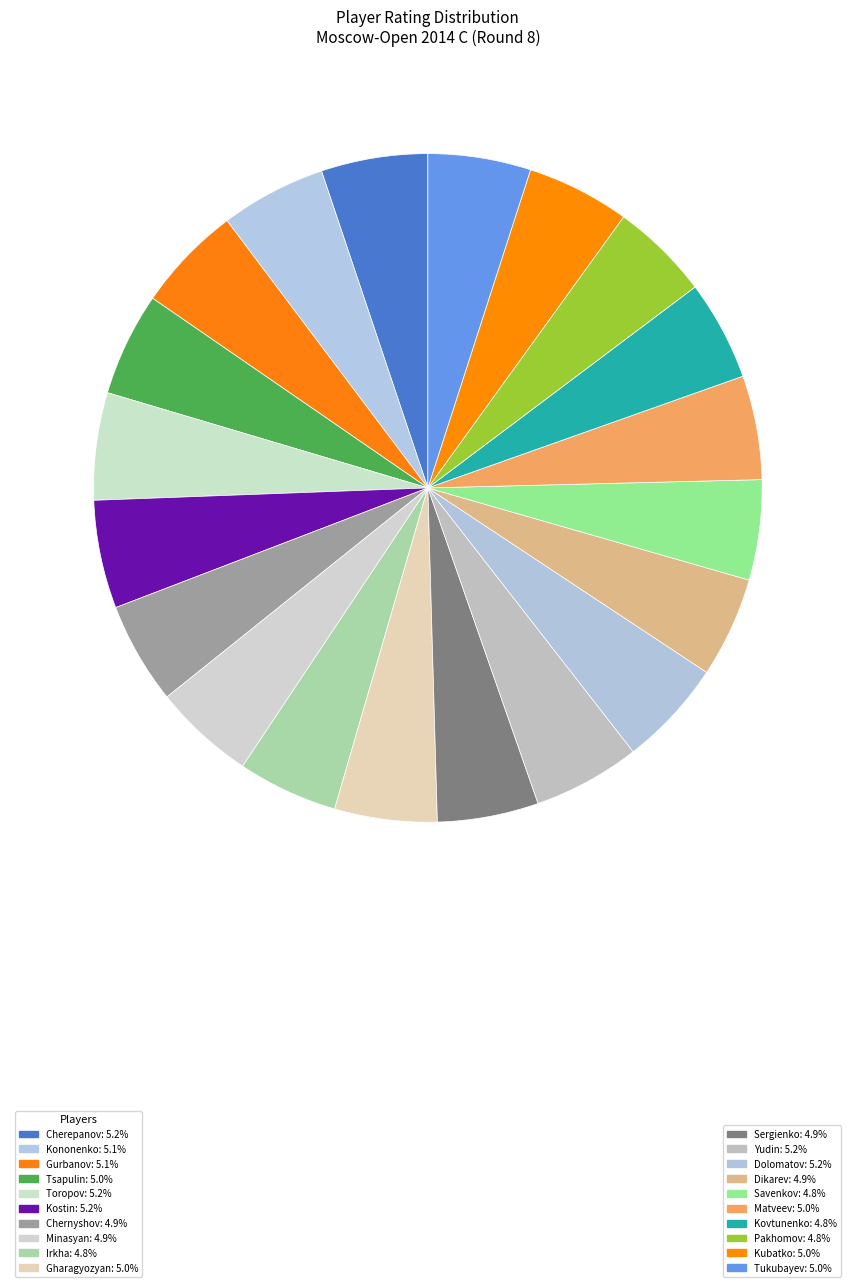

How many slices are in this pie chart?

20